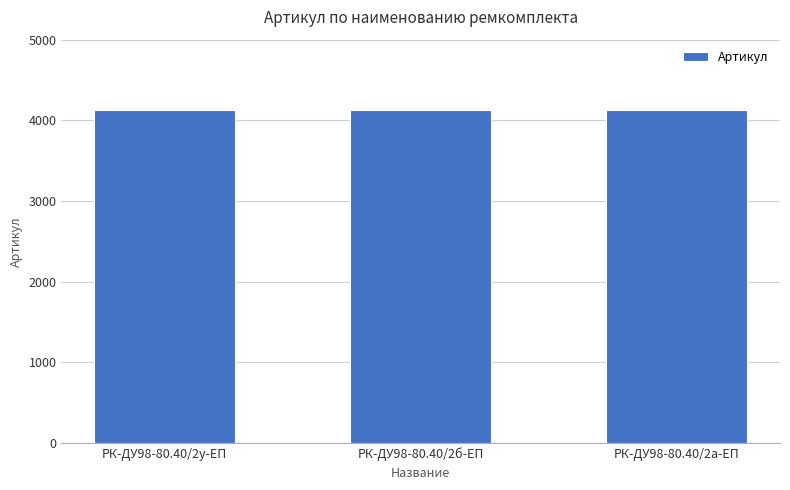

Count the values in the range 4131 to 4133.

3